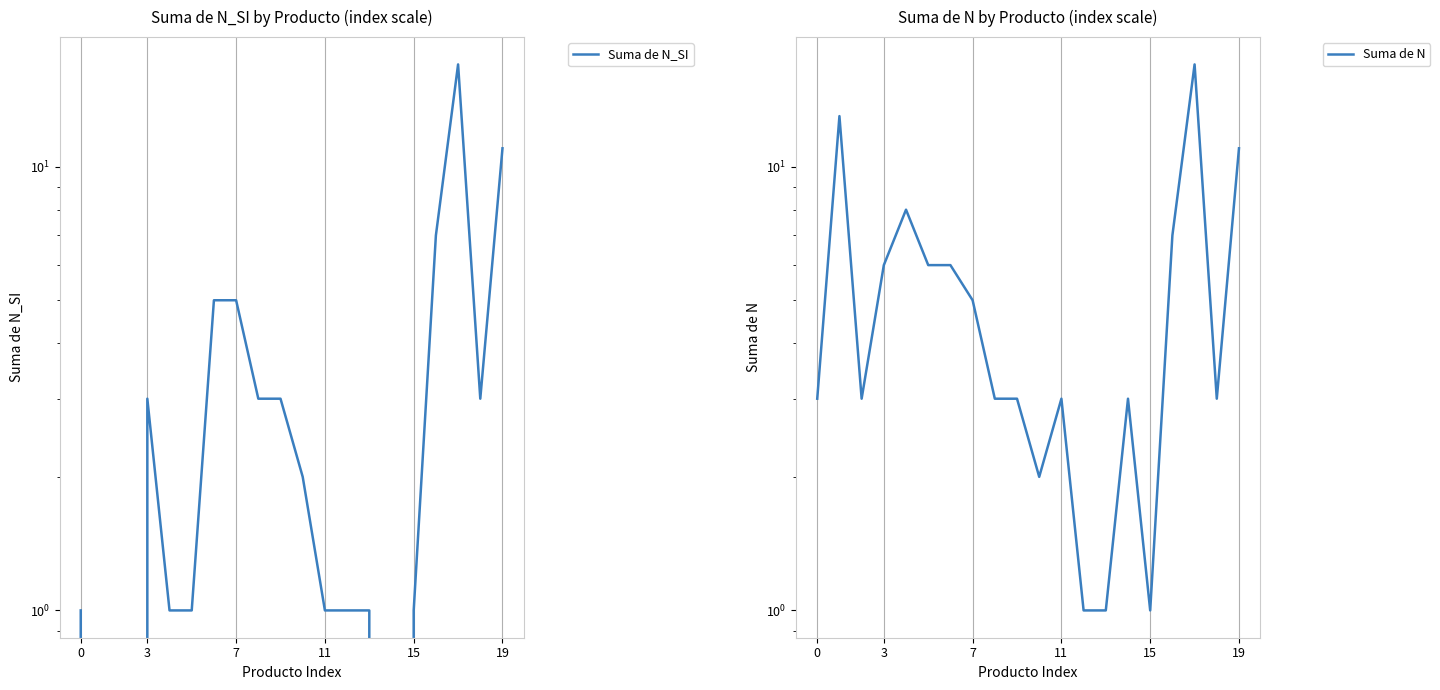

What is the maximum value for Suma de N_SI?

17